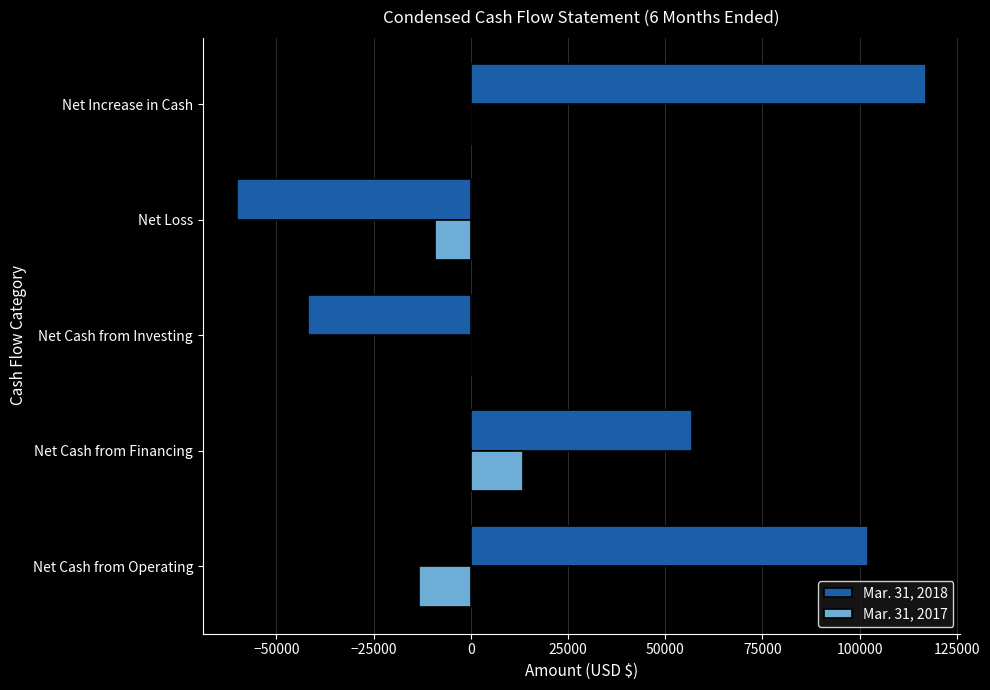

How many distinct data groups are displayed?

2